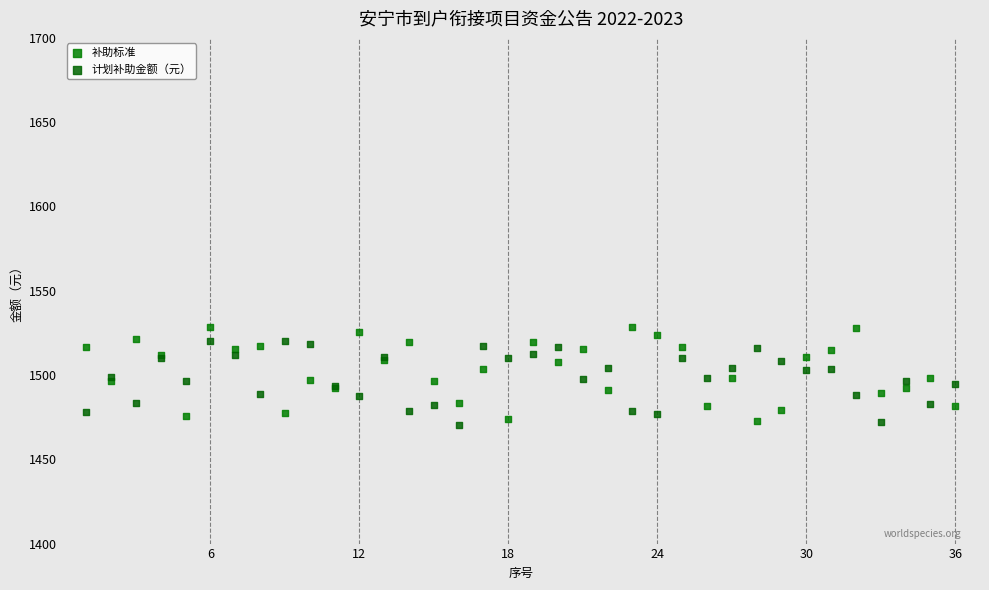

What is the X range (max minus min) for the scatter plot?

35.0